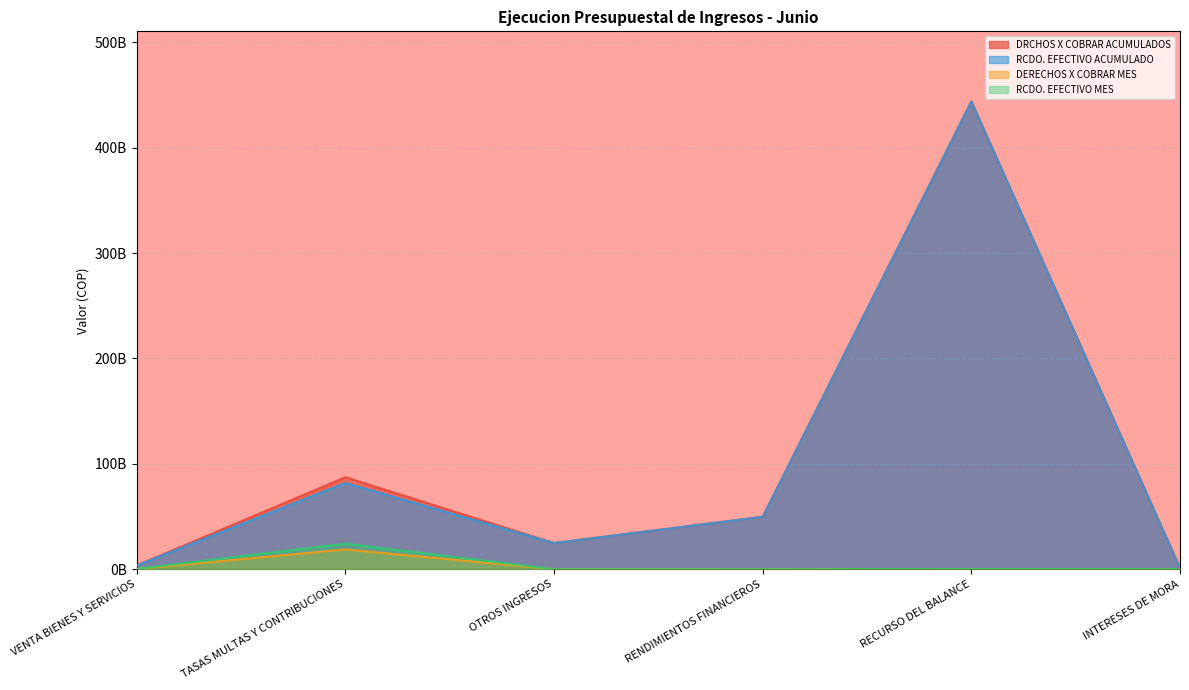

What is the lowest value of the DRCHOS X COBRAR ACUMULADOS series?

1064834731.8